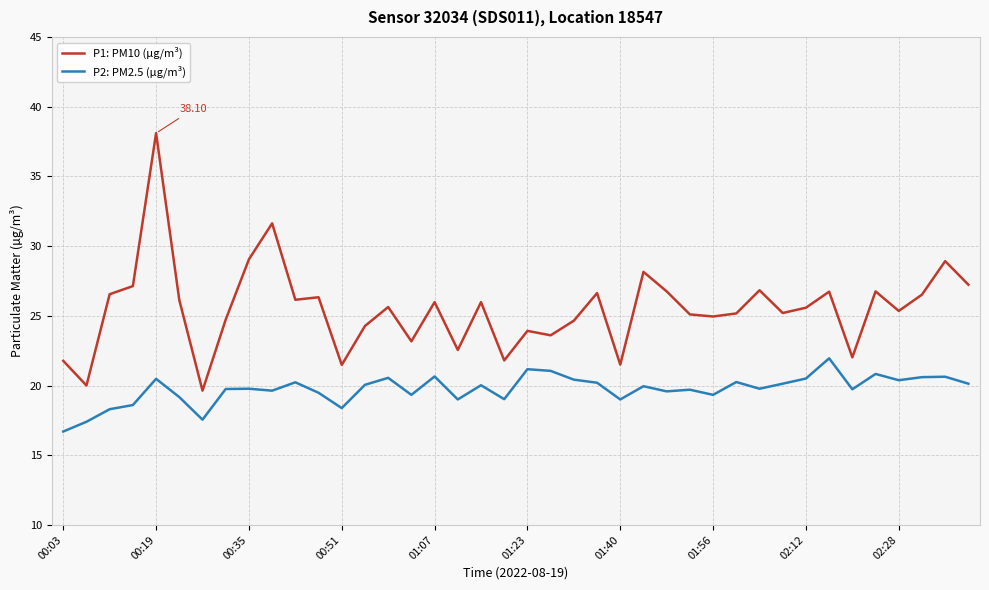

Which series has the widest spread of values?

P1: PM10 (µg/m³)